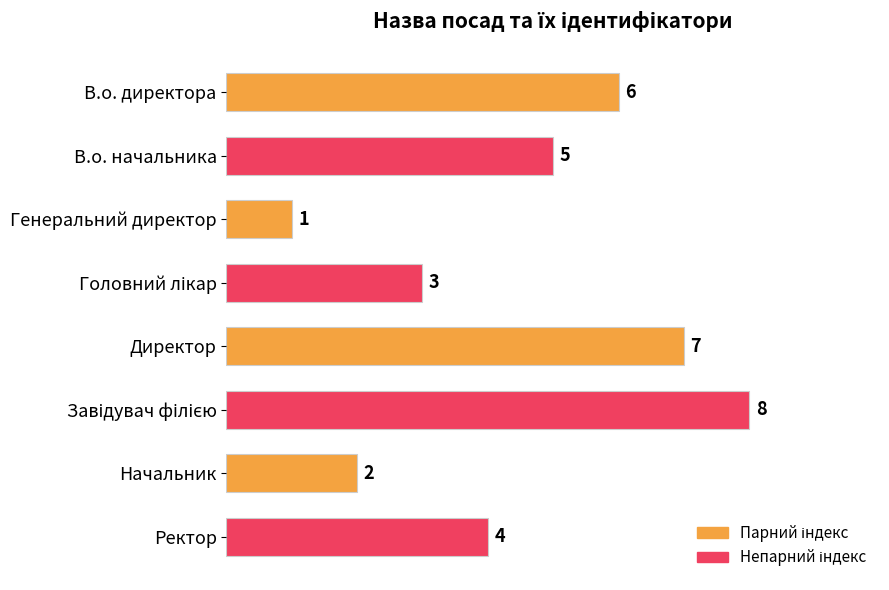

Are the bars horizontal?

Yes